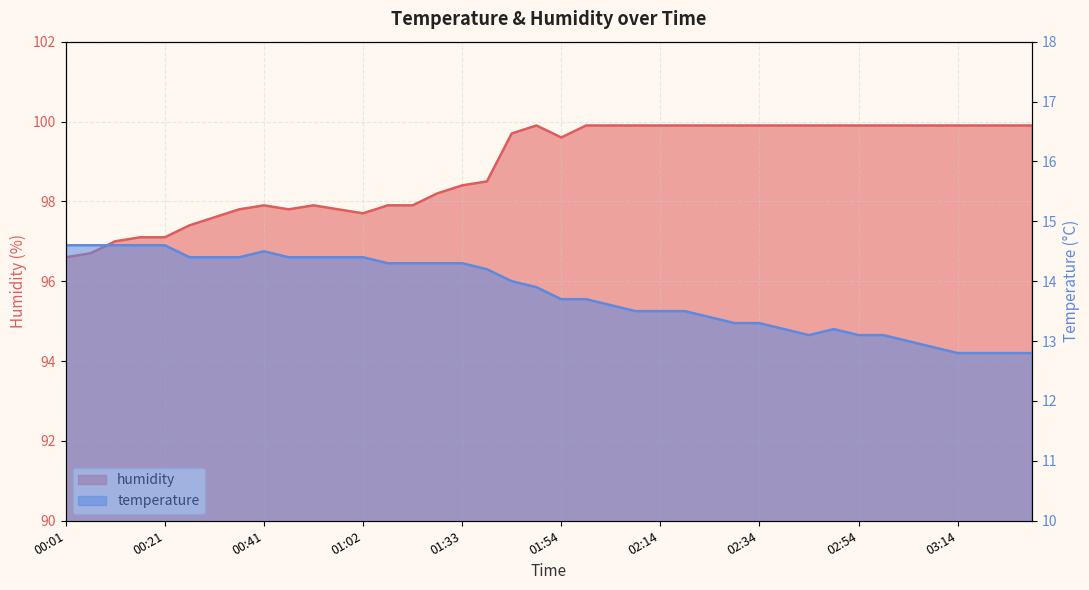

List the series in order of their peak value, highest first.

humidity, temperature